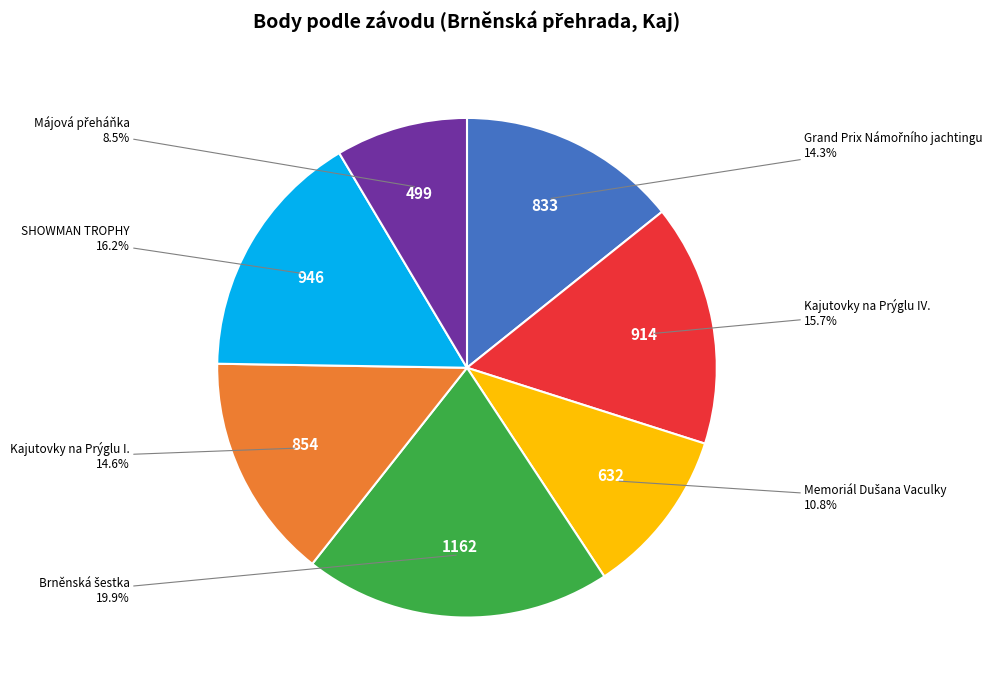

Does any single category account for the majority?

No